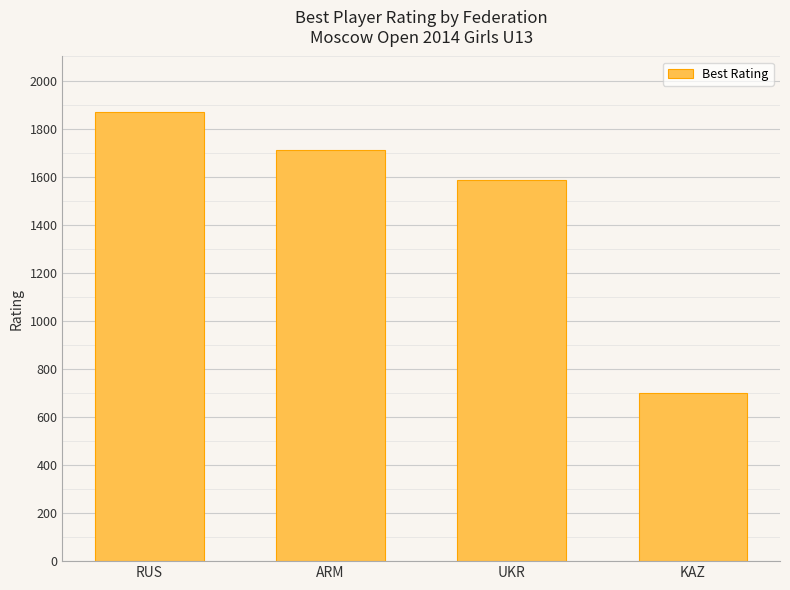

The value at RUS is 3291. True or false?

False